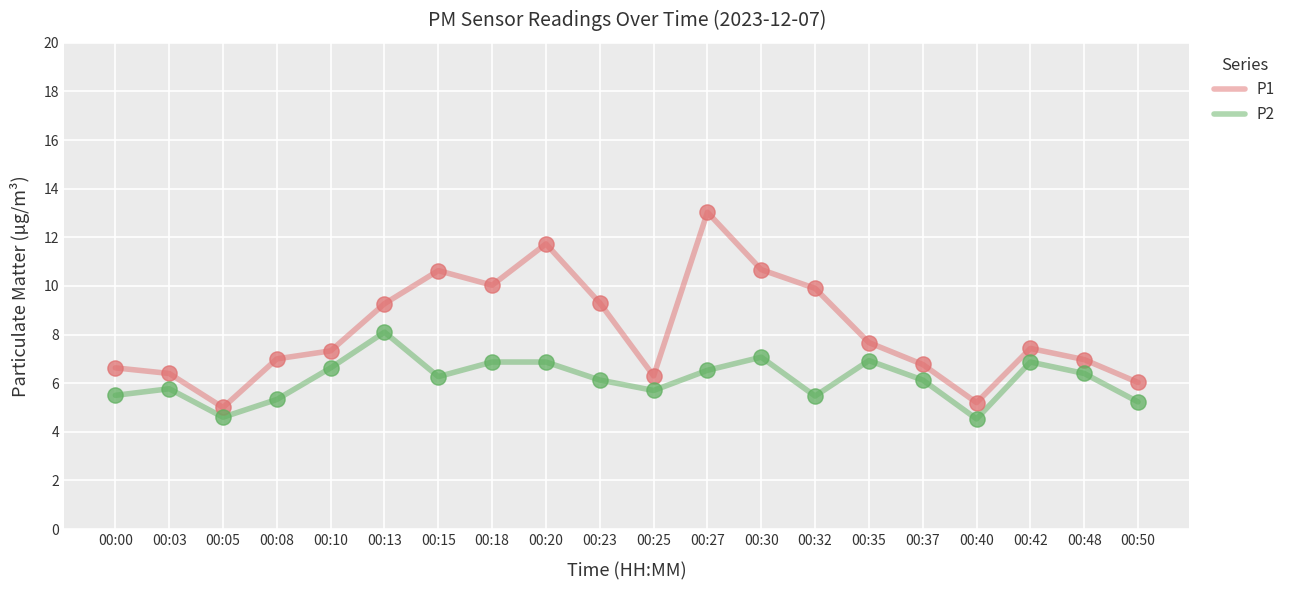

Which series has the widest spread of values?

P1